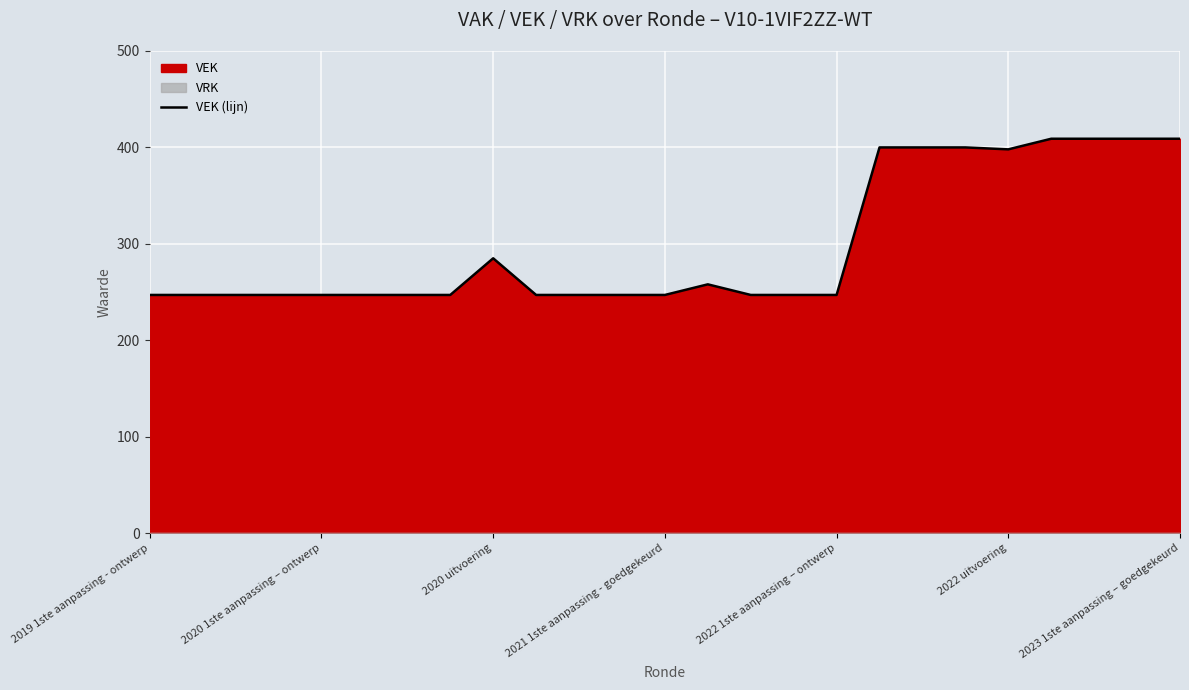

What is the greatest value displayed?

409